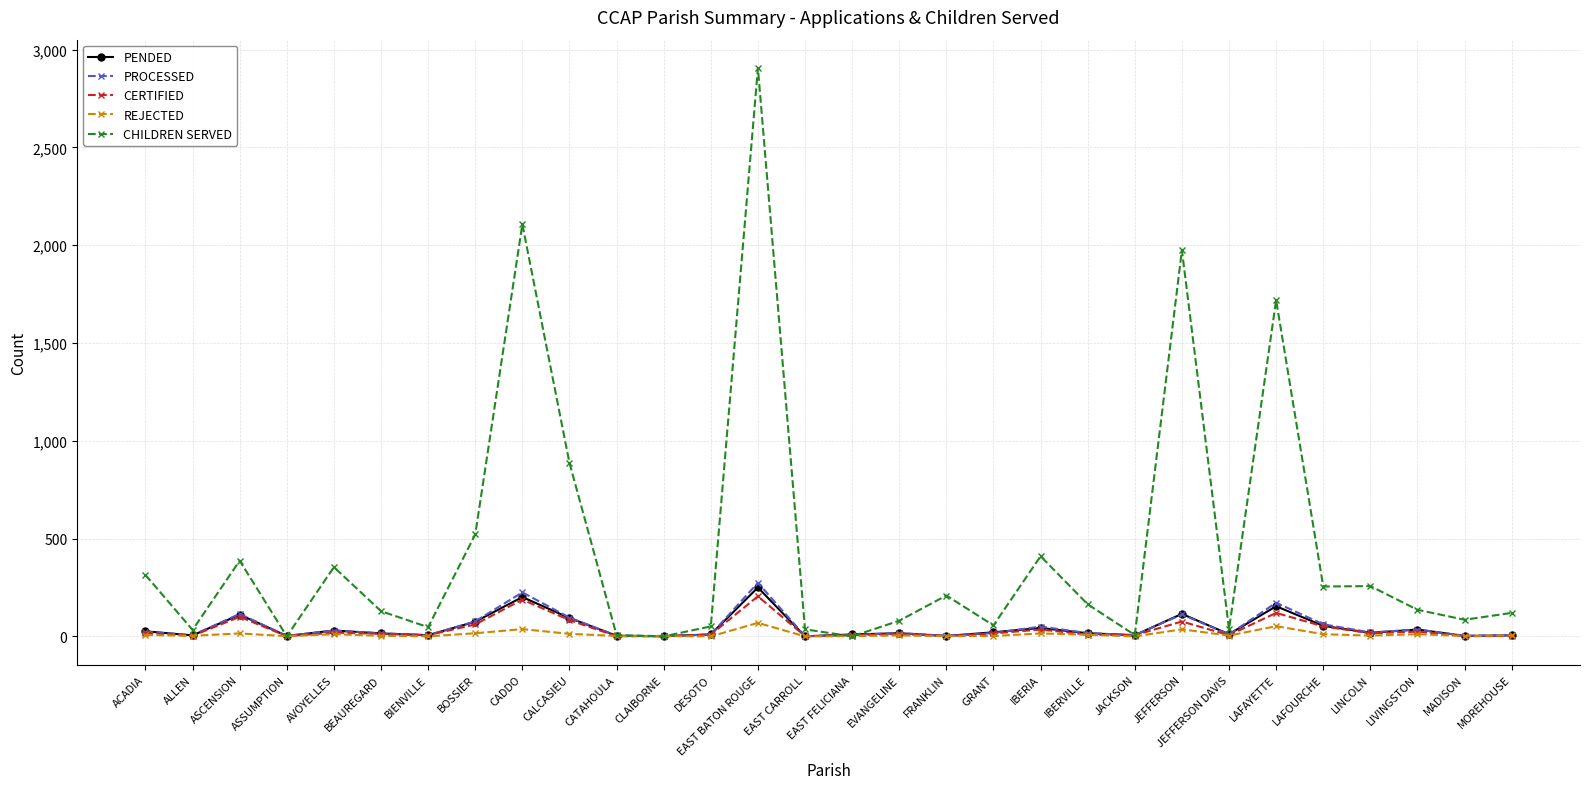

What is the lowest value of the PROCESSED series?

1